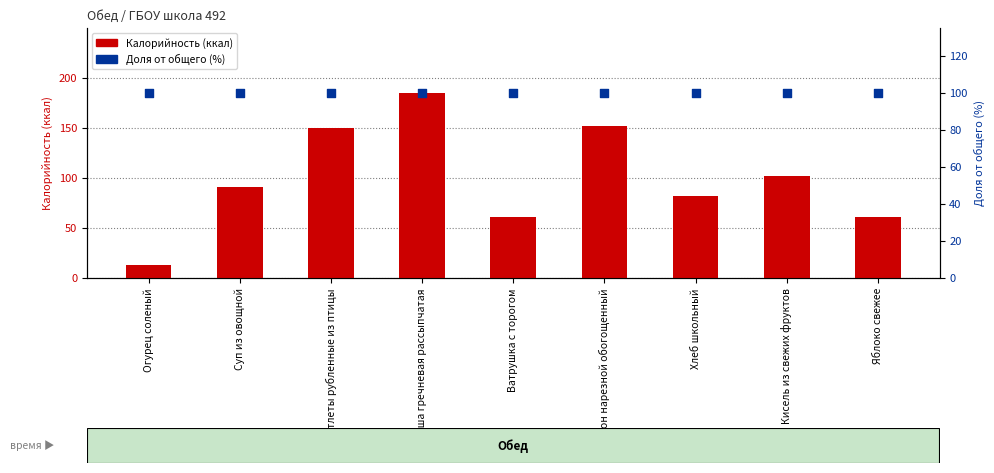

Which series has the largest total across all categories?

Доля от общего (%)